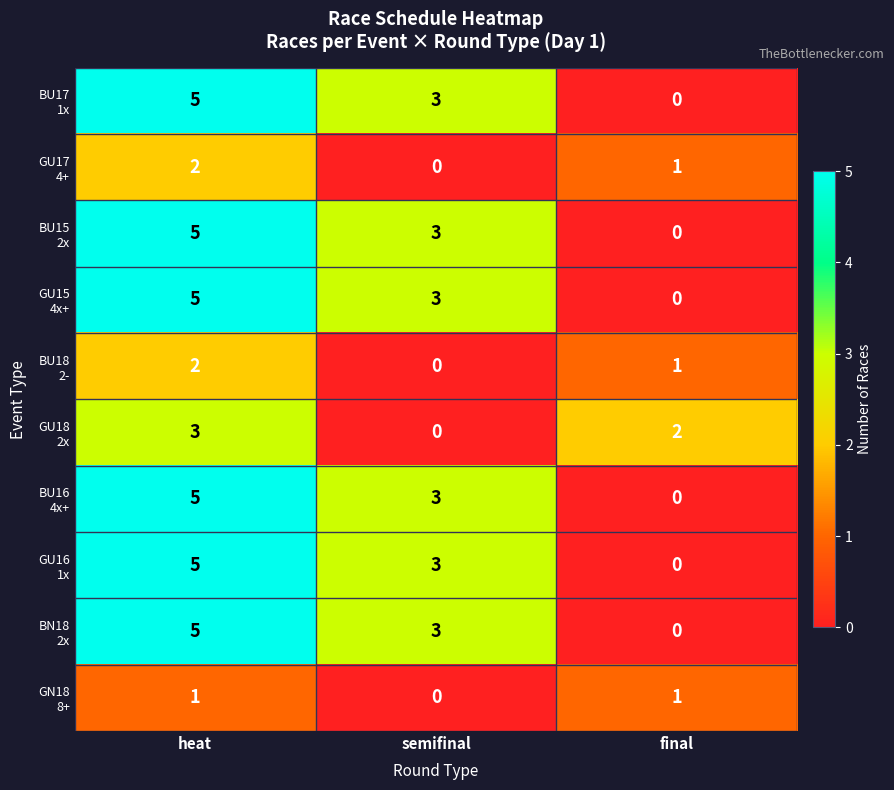

At how many categories does at least one series exceed 1?

3